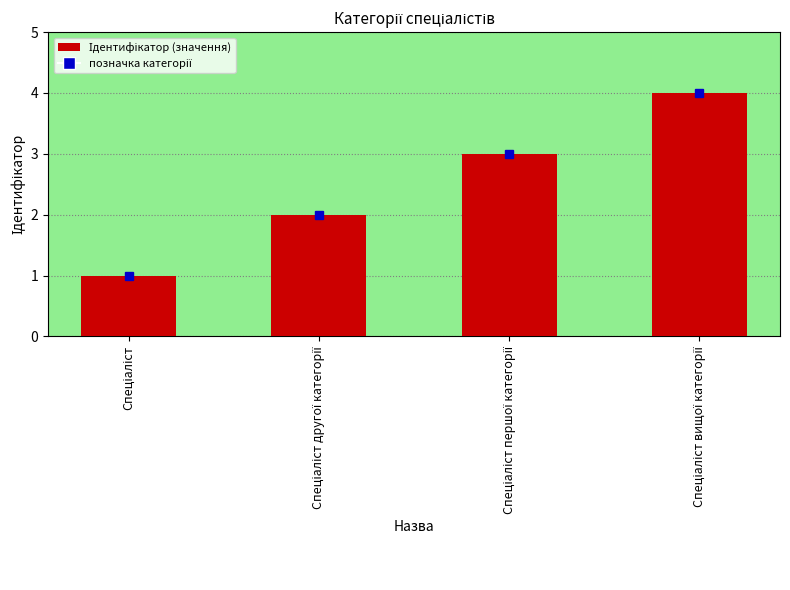

What is the greatest value displayed?

4